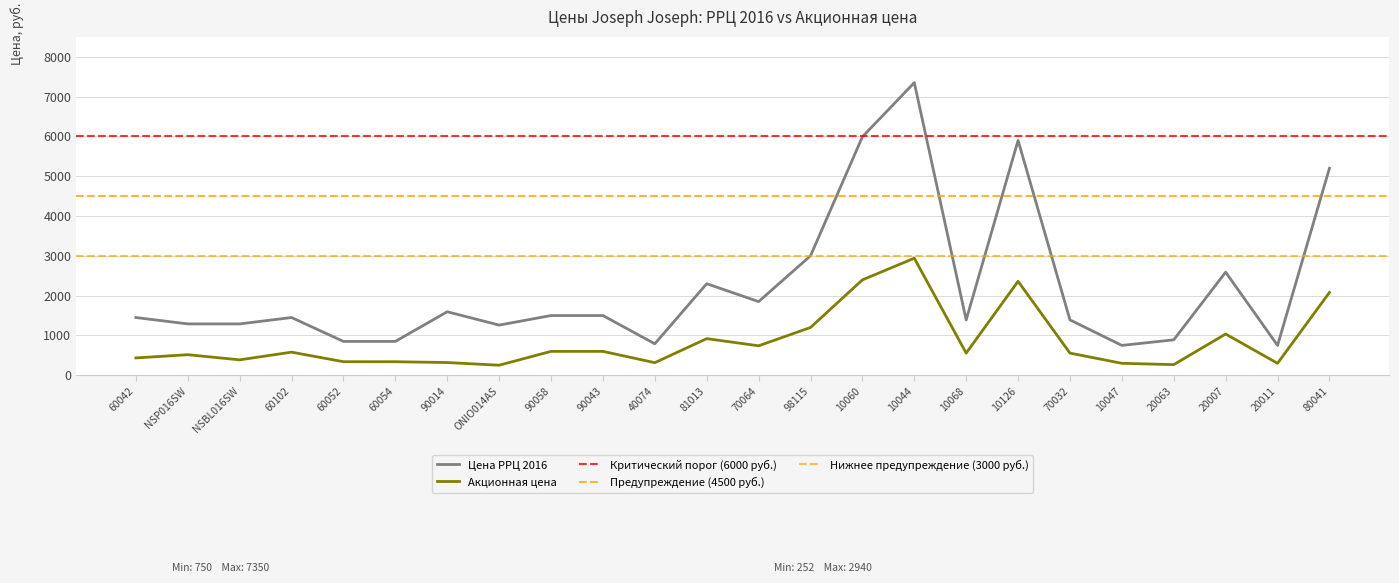

What is the difference between the maximum and minimum values in the Акционная цена series?

2688